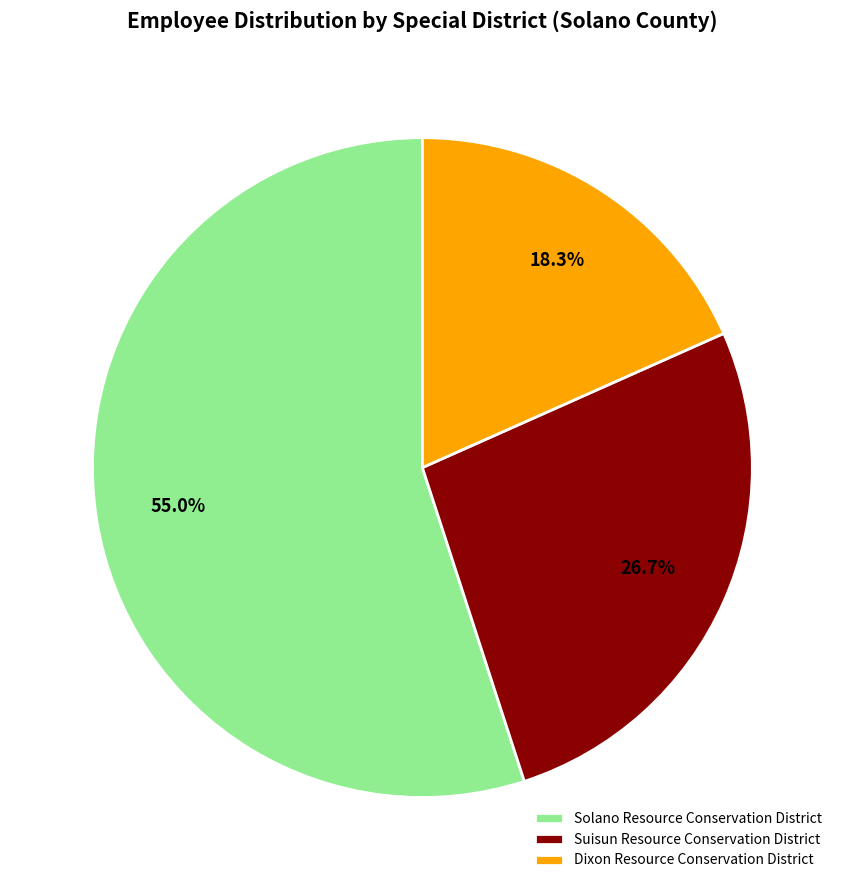

How much of the chart is everything except Dixon Resource Conservation District?

81.7%